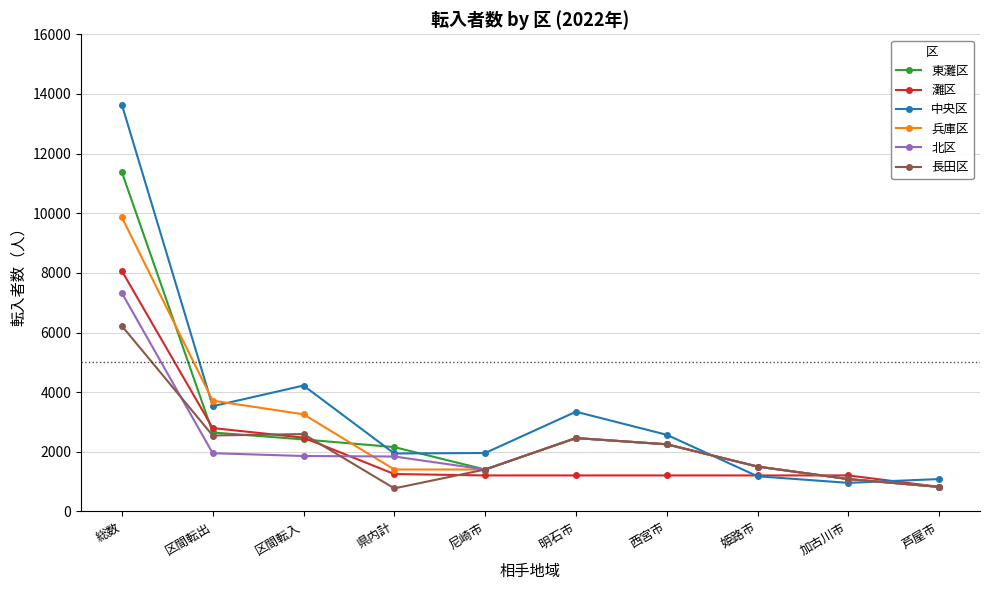

Does the chart have visible grid lines?

Yes